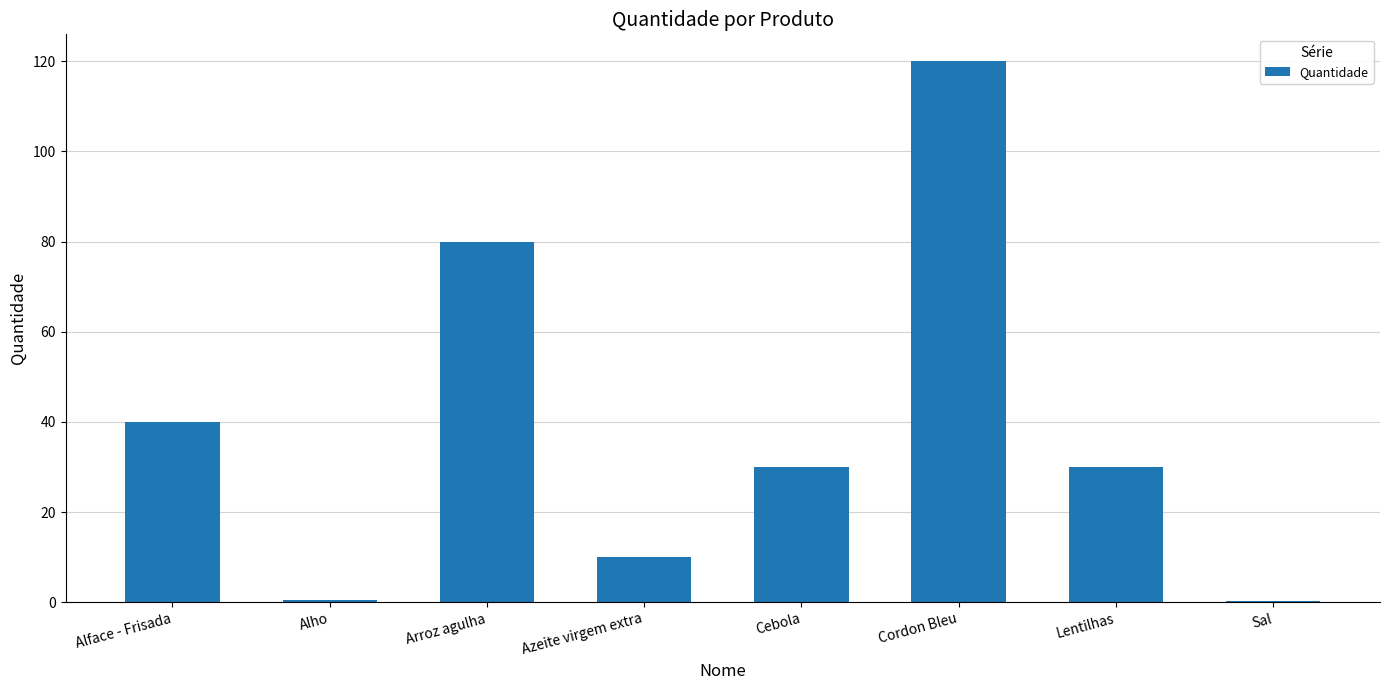

Which label corresponds to the largest value in the chart?

Cordon Bleu